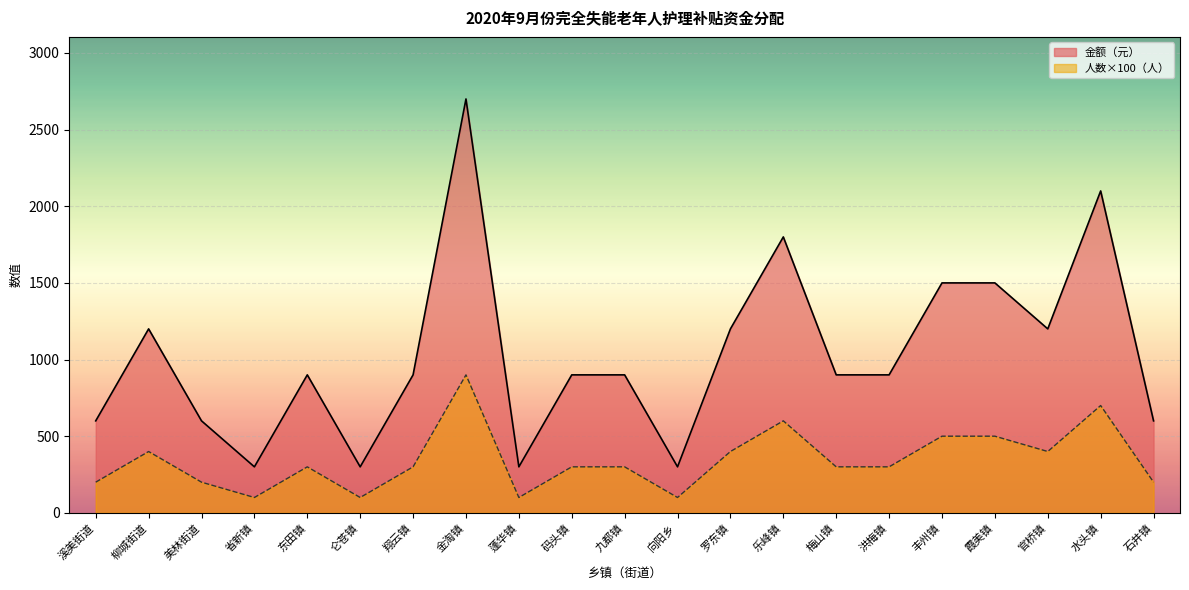

True or false: 人数（人） and 金额（元） intersect in this chart.

False